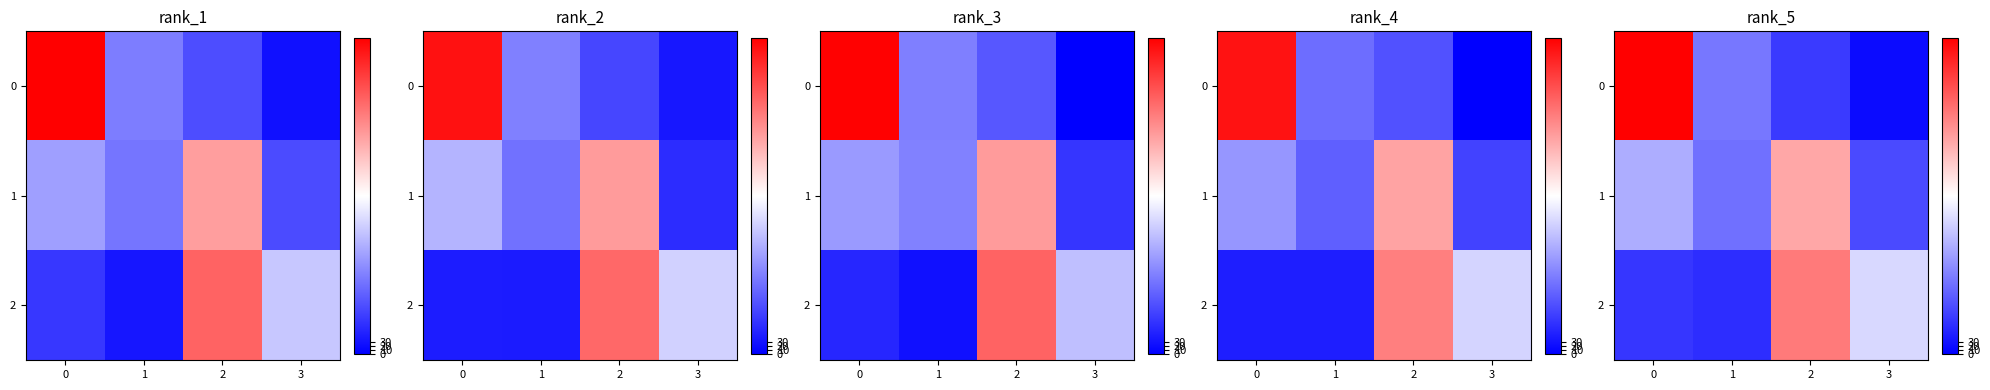

Which series changed the most between 1 and 2?

row_2